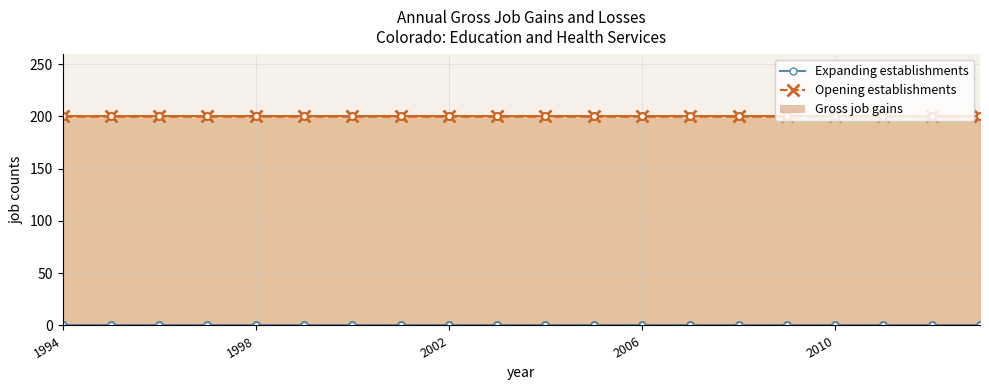

Which series changed the most between 1999 and 2007?

Gross job gains